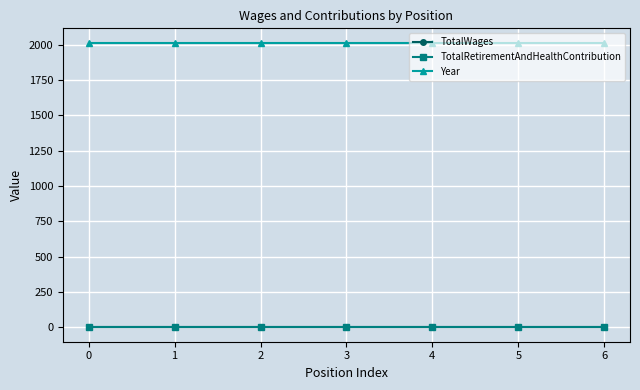

Does the chart have visible grid lines?

Yes